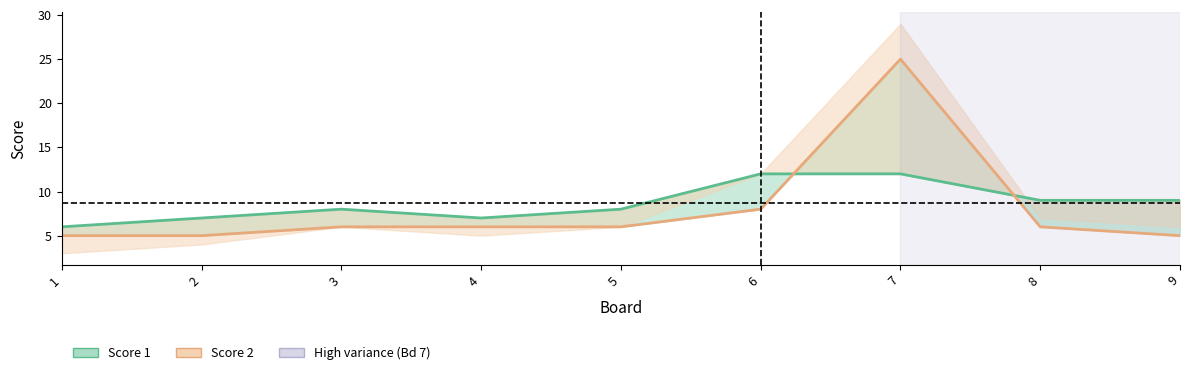

True or false: Score 2 and Score 1 cross at least once.

True